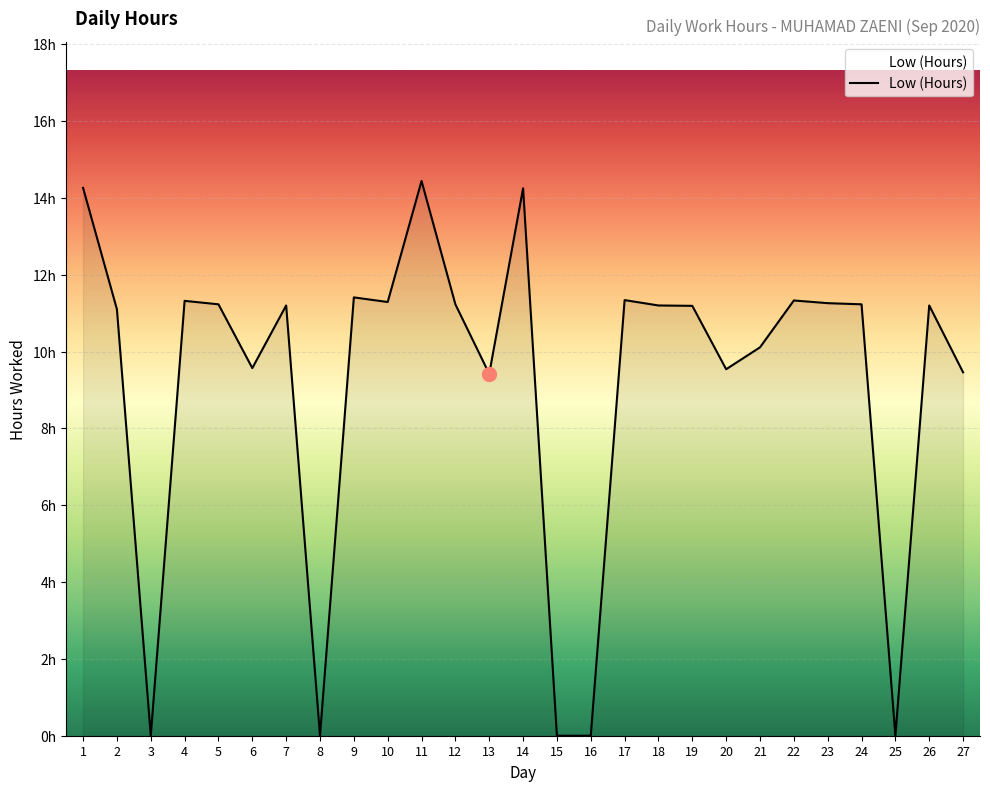

Does the chart display data point markers on the line(s)?

No